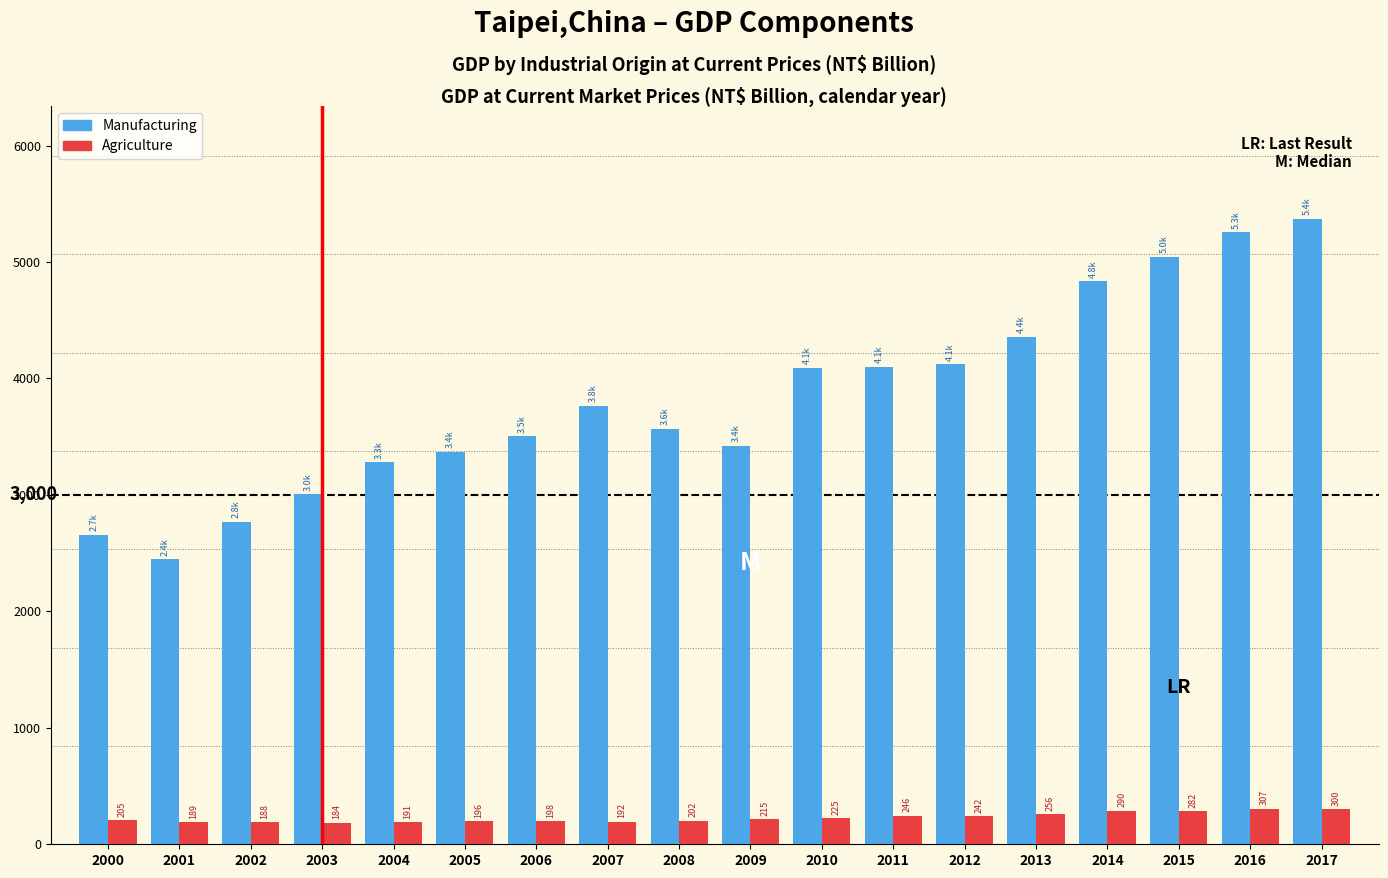

Which series has the widest spread of values?

Manufacturing